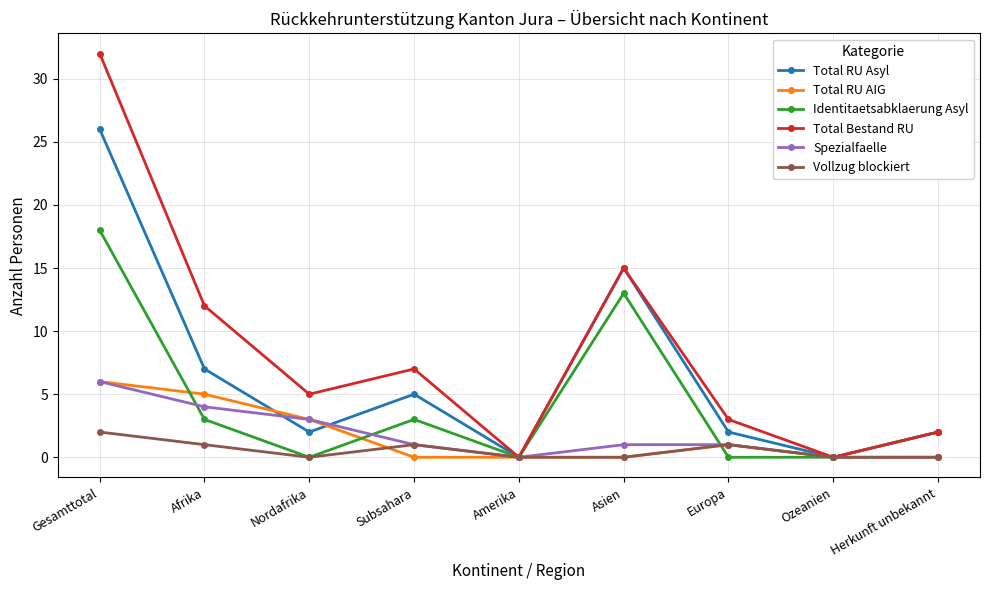

True or false: Total Bestand RU has more than 1 interior local peaks.

True